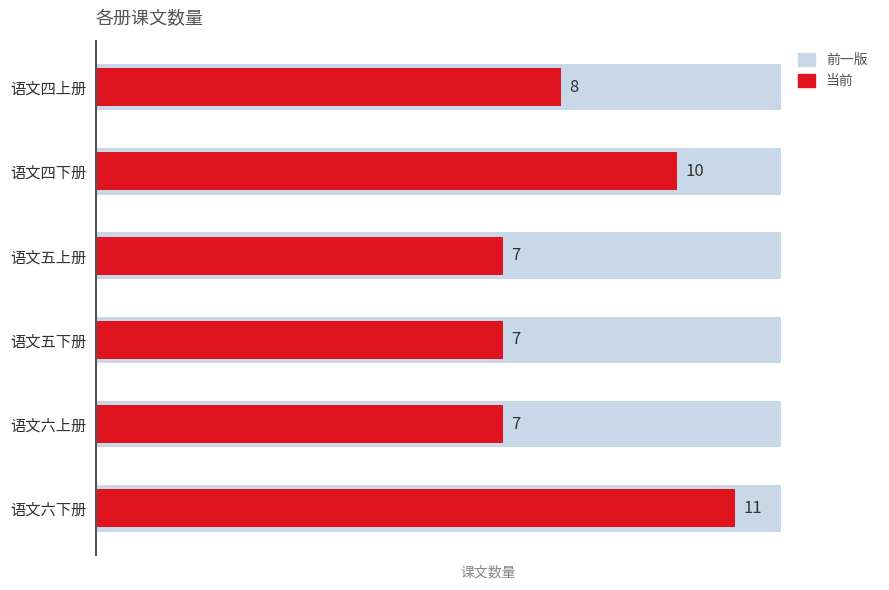

What is the value of the 前一版 bar at the 6th from the left?

0.6